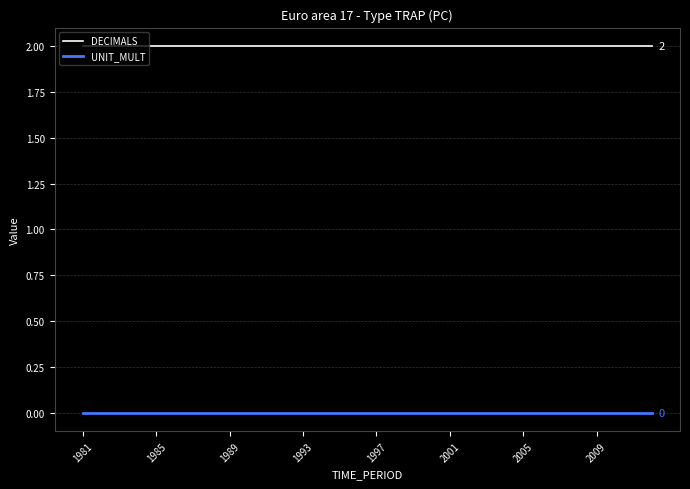

Rank the series by their maximum value, from highest to lowest.

DECIMALS, UNIT_MULT